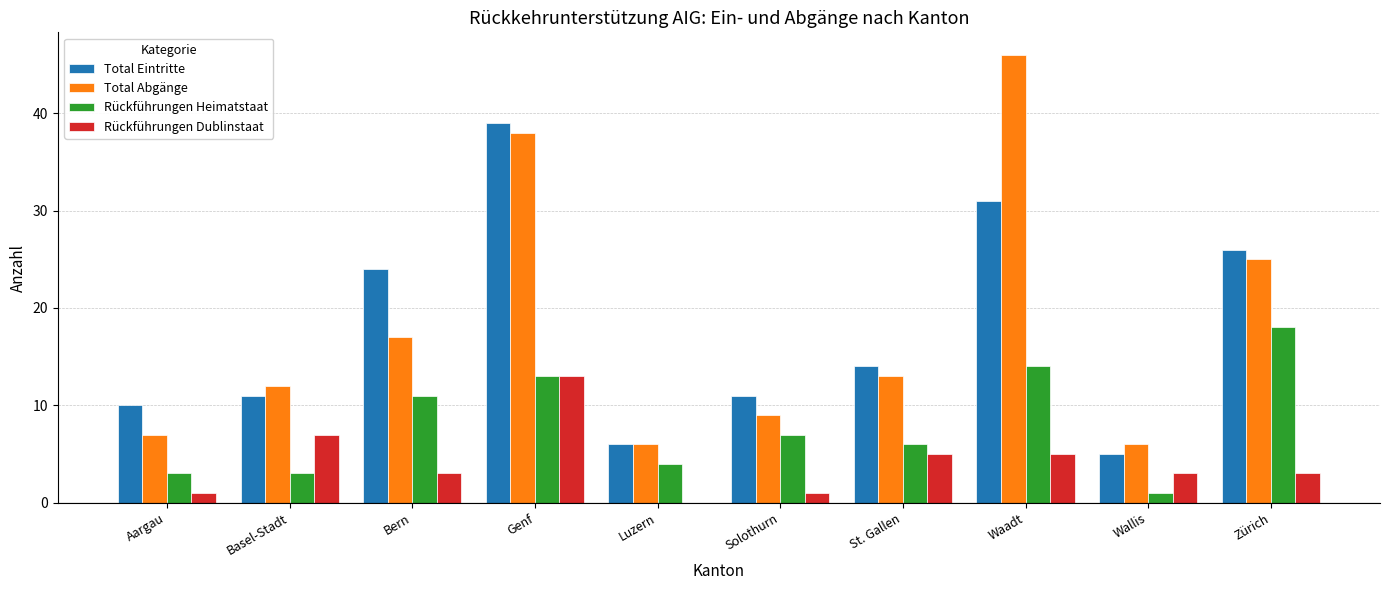

What is the sum of the Rückführungen Dublinstaat values at Waadt and St. Gallen?

10